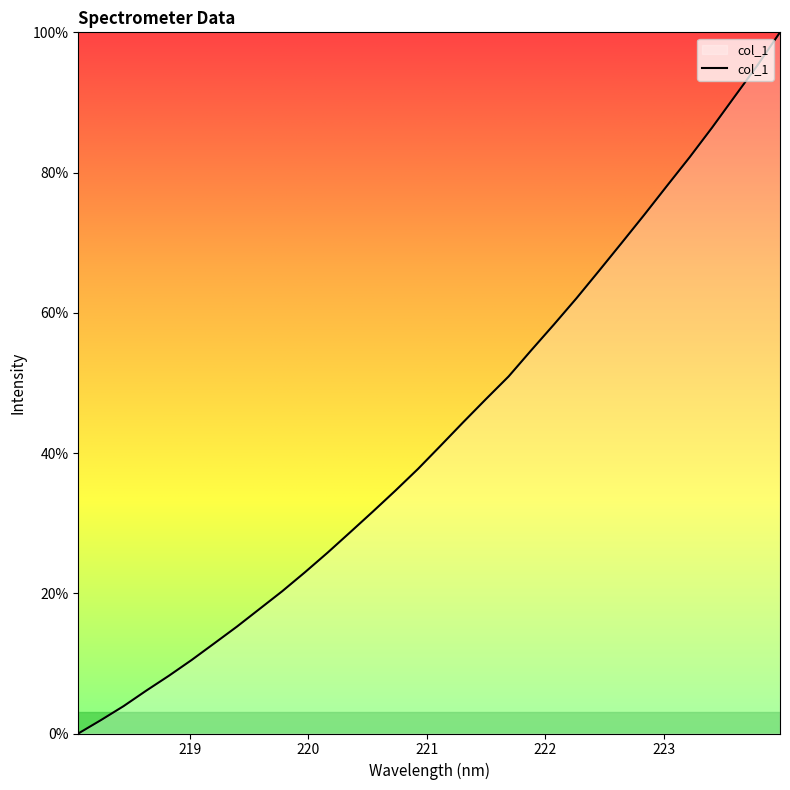

What is the maximum value shown in the chart?

100.0